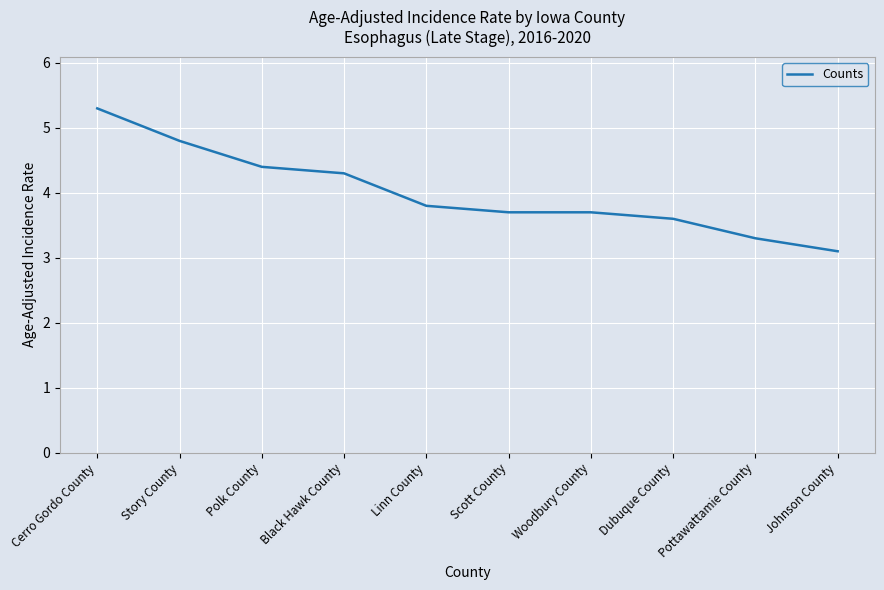

What position from the left is Dubuque County?

8